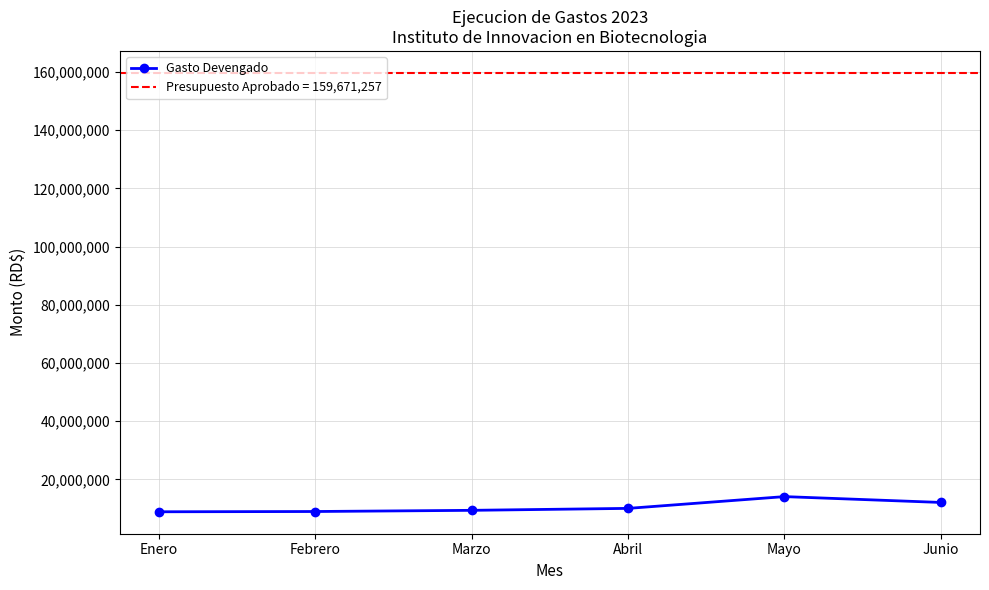

At which category does the chart reach its minimum across all series?

Enero